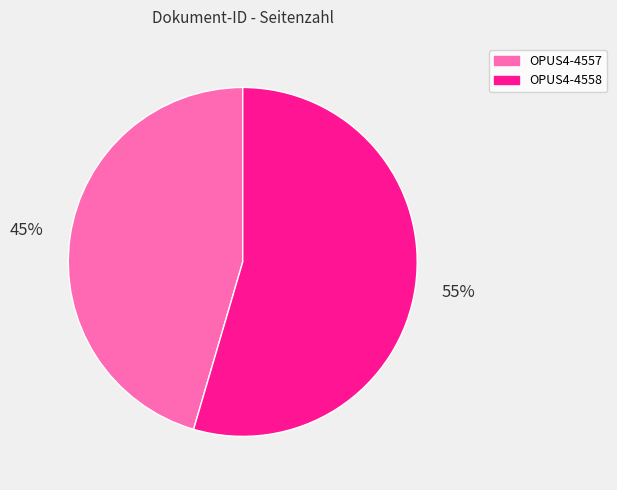

To the nearest percent, what is the combined percentage of OPUS4-4558 and OPUS4-4557?

100%